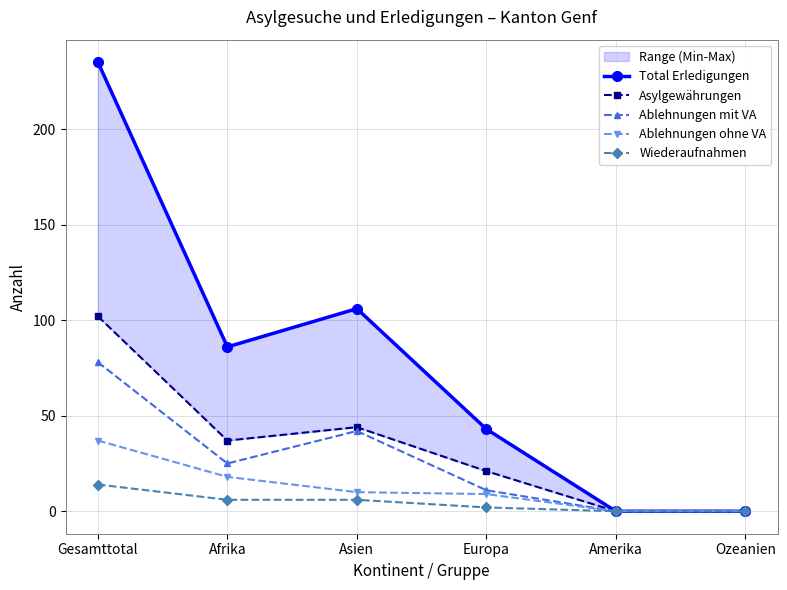

The Wiederaufnahmen series shows 2 at Asien. True or false?

False